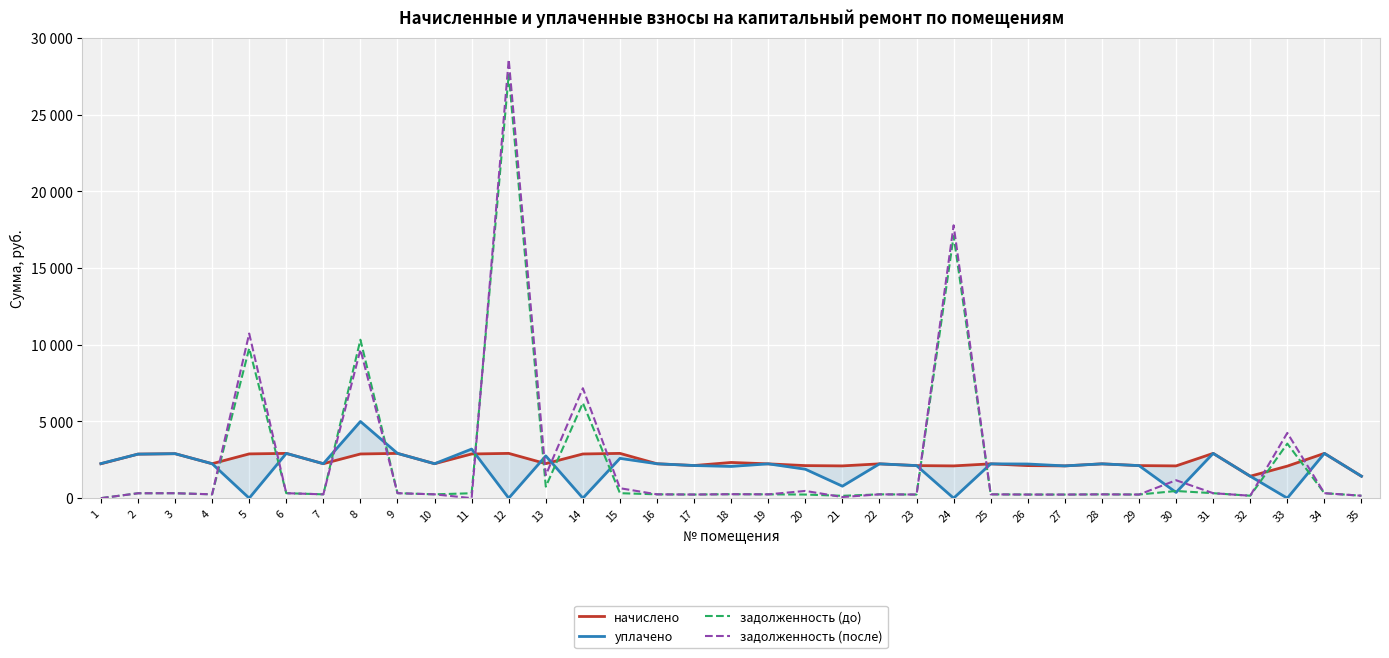

What are all the series names shown in the legend?

начислено, уплачено, задолженность (до), задолженность (после)